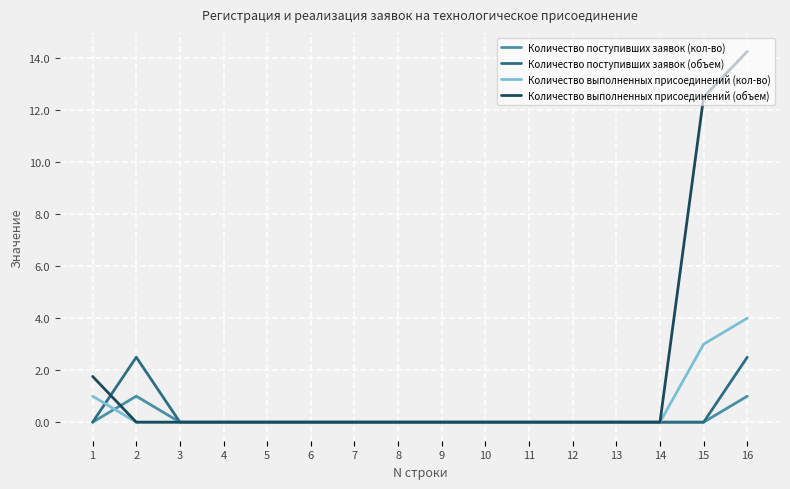

At which category is the sum across all series the highest?

16